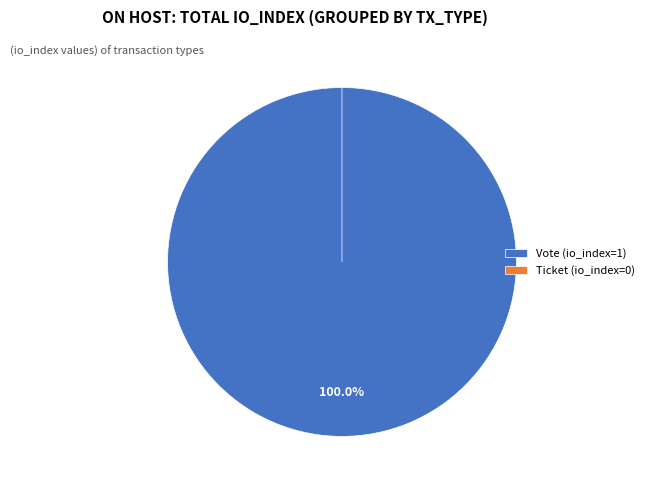

What is the smallest slice in the pie chart?

Ticket (io_index=0)